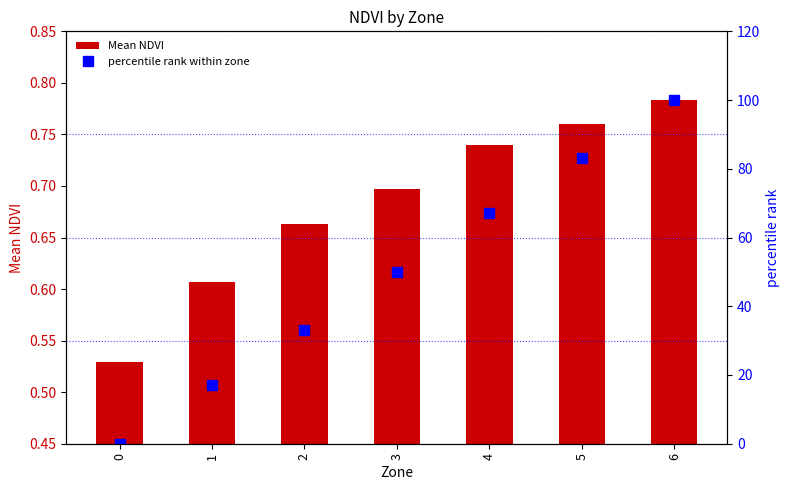

At how many categories does at least one series exceed 59?

3